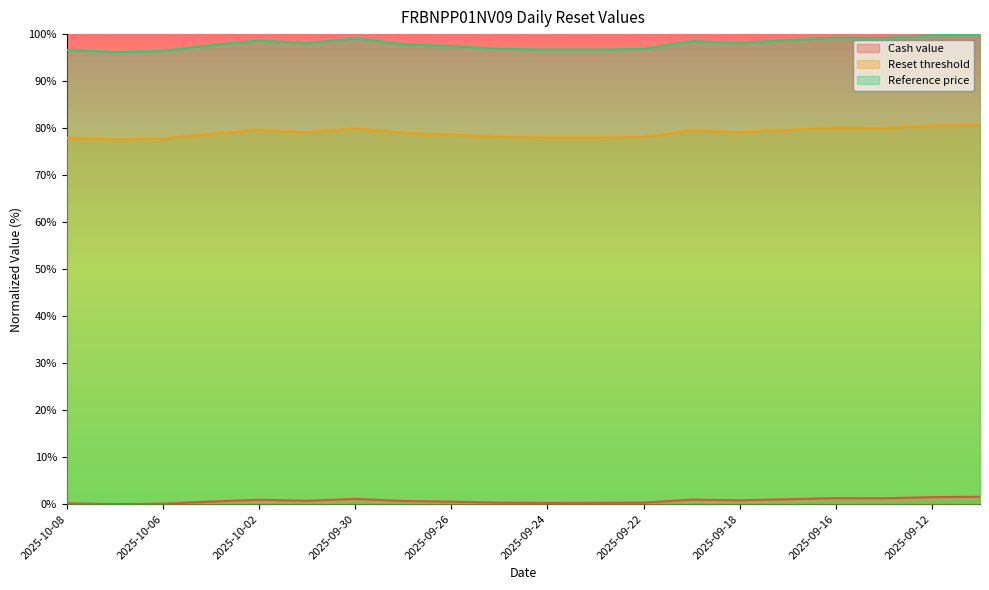

The value of Reset threshold at 2025-10-08 is 101.8. True or false?

False